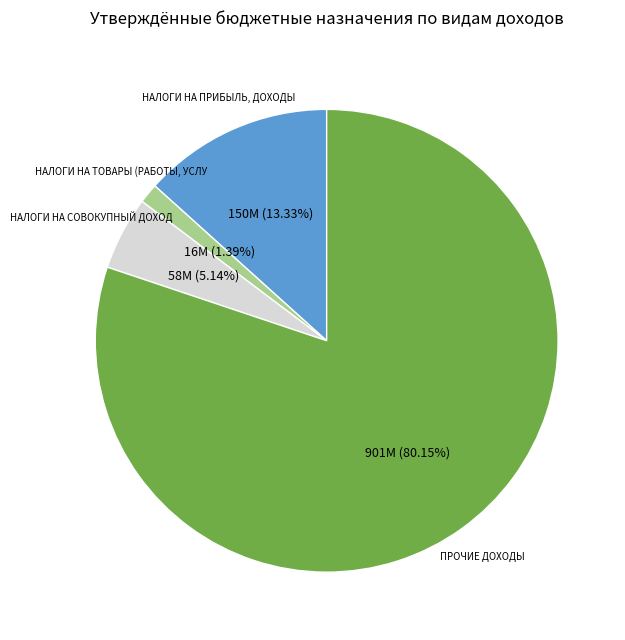

Is there a majority slice in this chart?

Yes